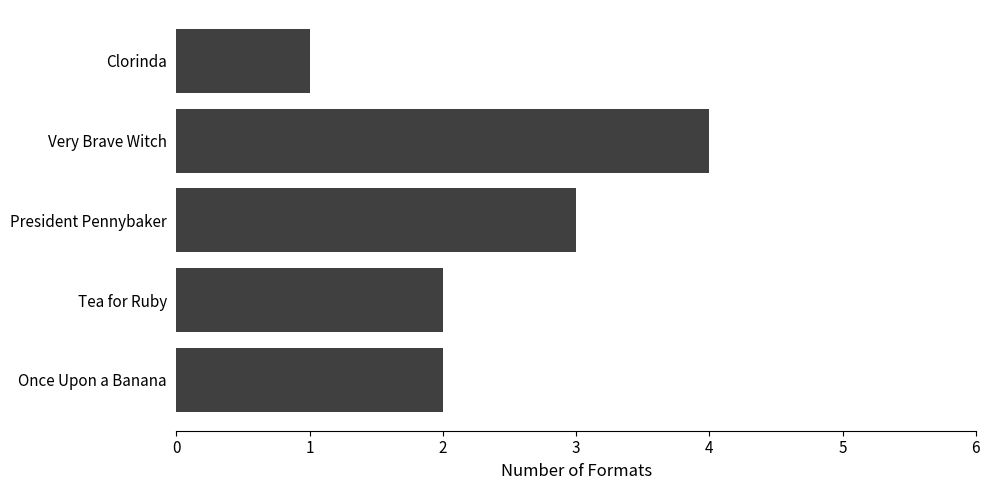

What is the difference between the maximum and minimum values?

3